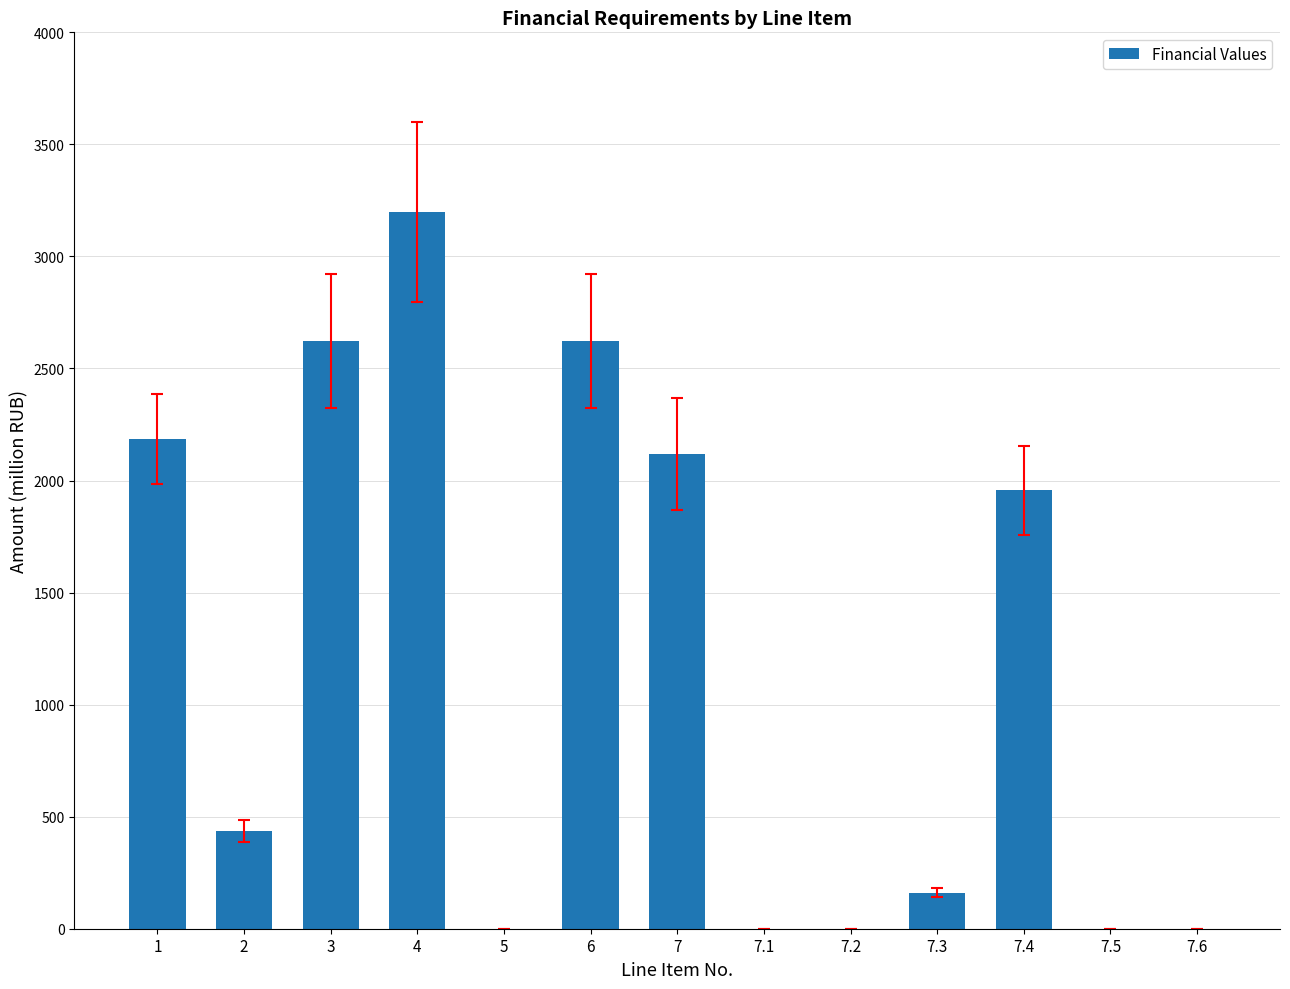

Reading left to right, extract all data points from this chart.

2185.2	437.0	2622.2	3198.6	0.0	2622.2	2116.9	0.0	0.0	160.8	1956.2	0.0	0.0